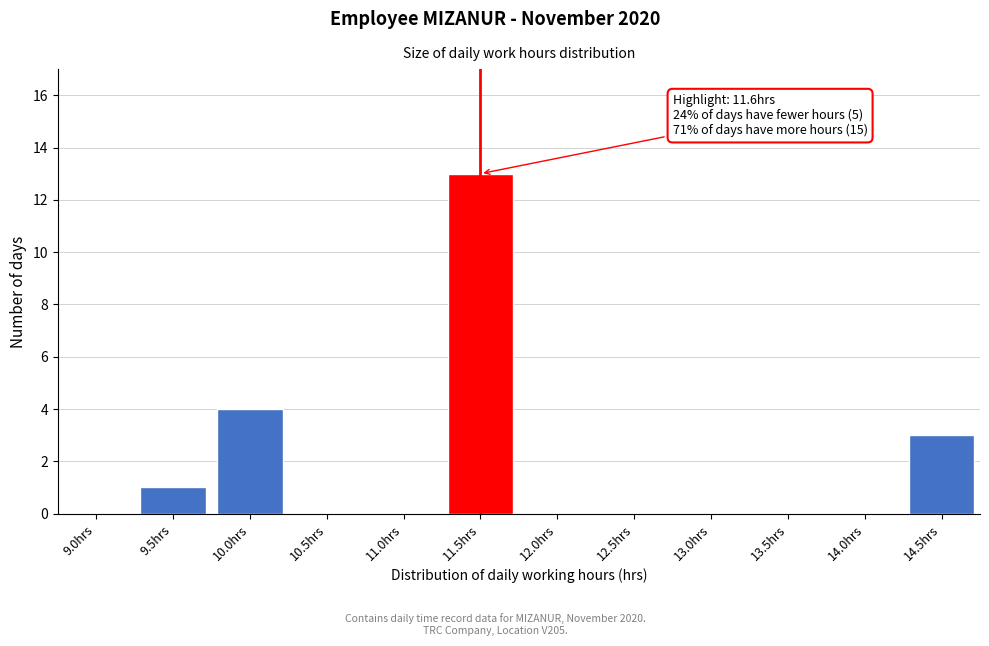

Reading left to right, list all the values displayed in this chart.

9.0hrs=0	9.5hrs=1	10.0hrs=4	10.5hrs=0	11.0hrs=0	11.5hrs=13	12.0hrs=0	12.5hrs=0	13.0hrs=0	13.5hrs=0	14.0hrs=0	14.5hrs=3